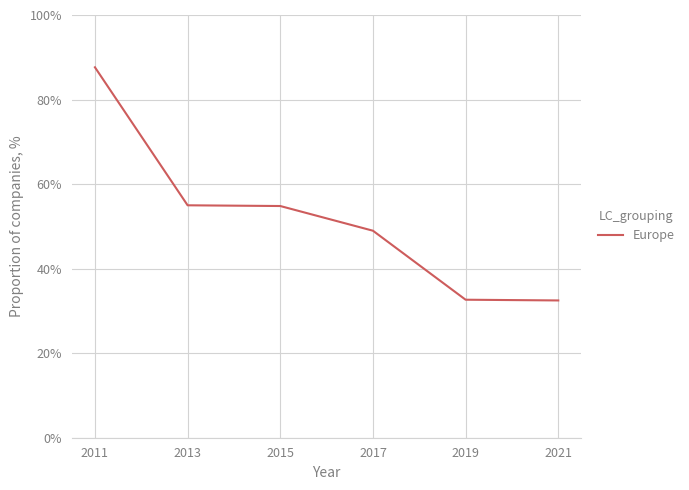

The value at 2011 is 1.2. True or false?

False